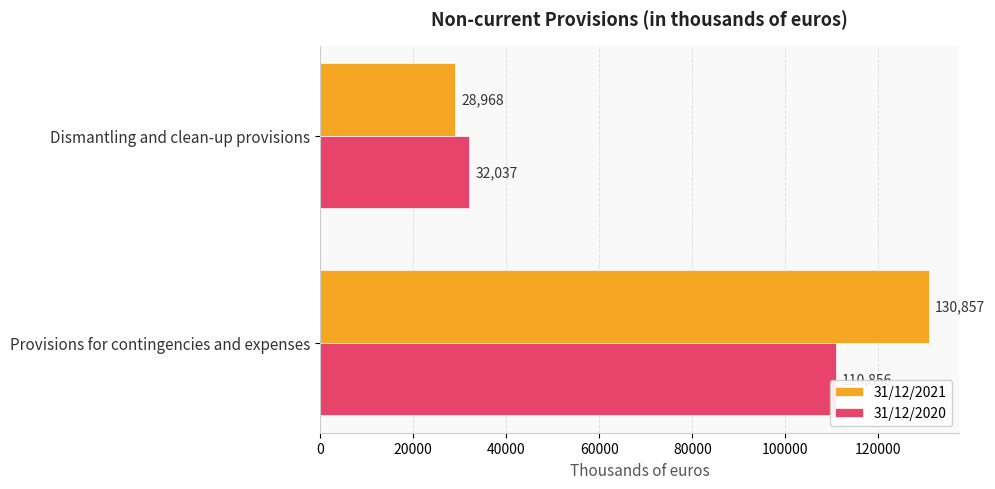

What are all the series names shown in the legend?

31/12/2021, 31/12/2020